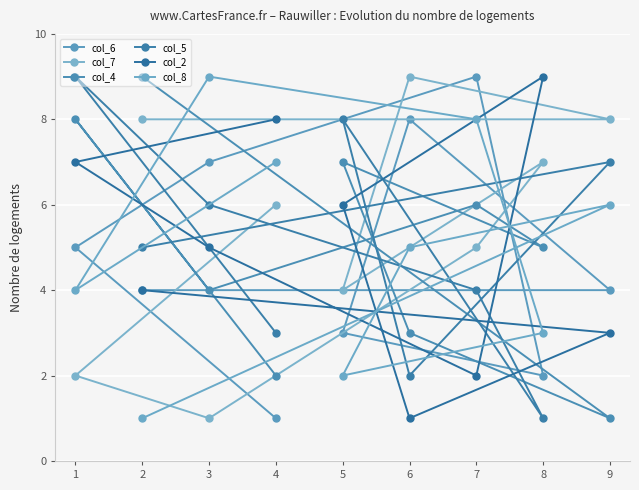

How many categories are shown in the chart?

9